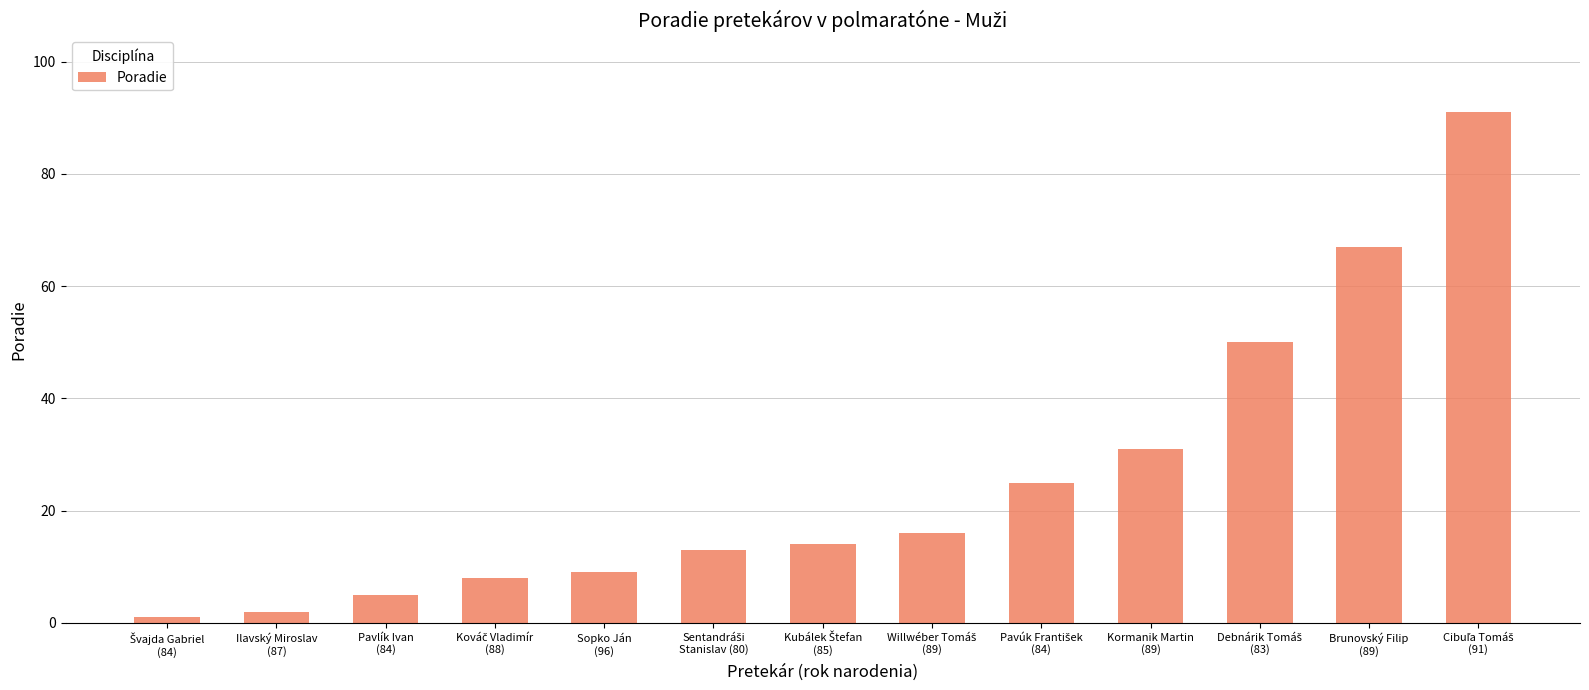

What is the sum of all values?

332